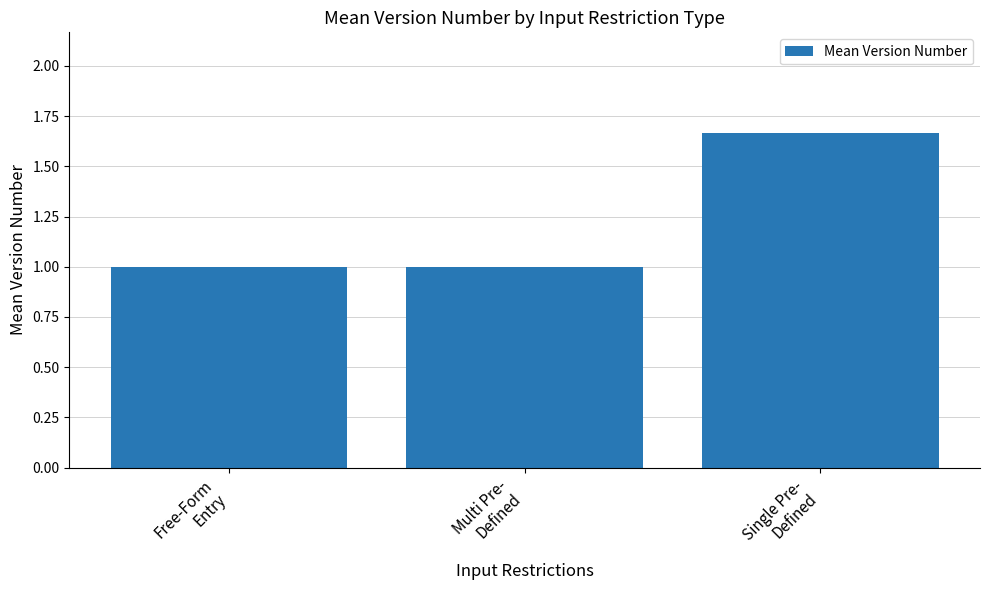

What is the minimum value shown in the chart?

1.0